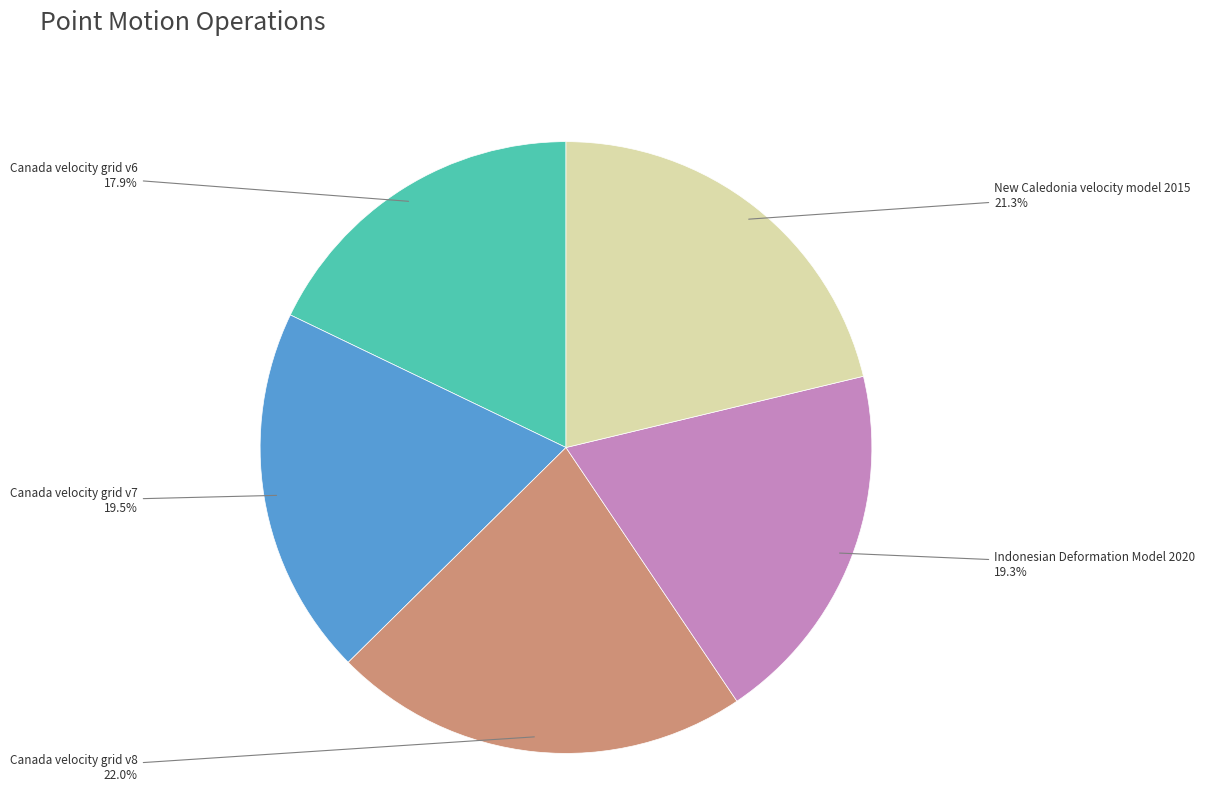

What is the largest slice in the pie chart?

Canada velocity grid v8